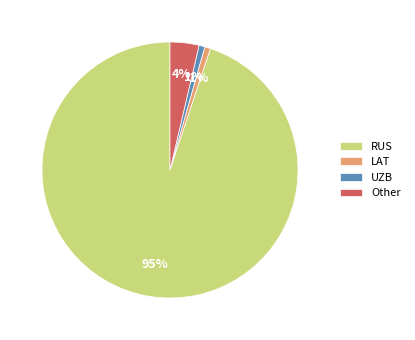

Do LAT and Other together represent more than half of the pie?

No